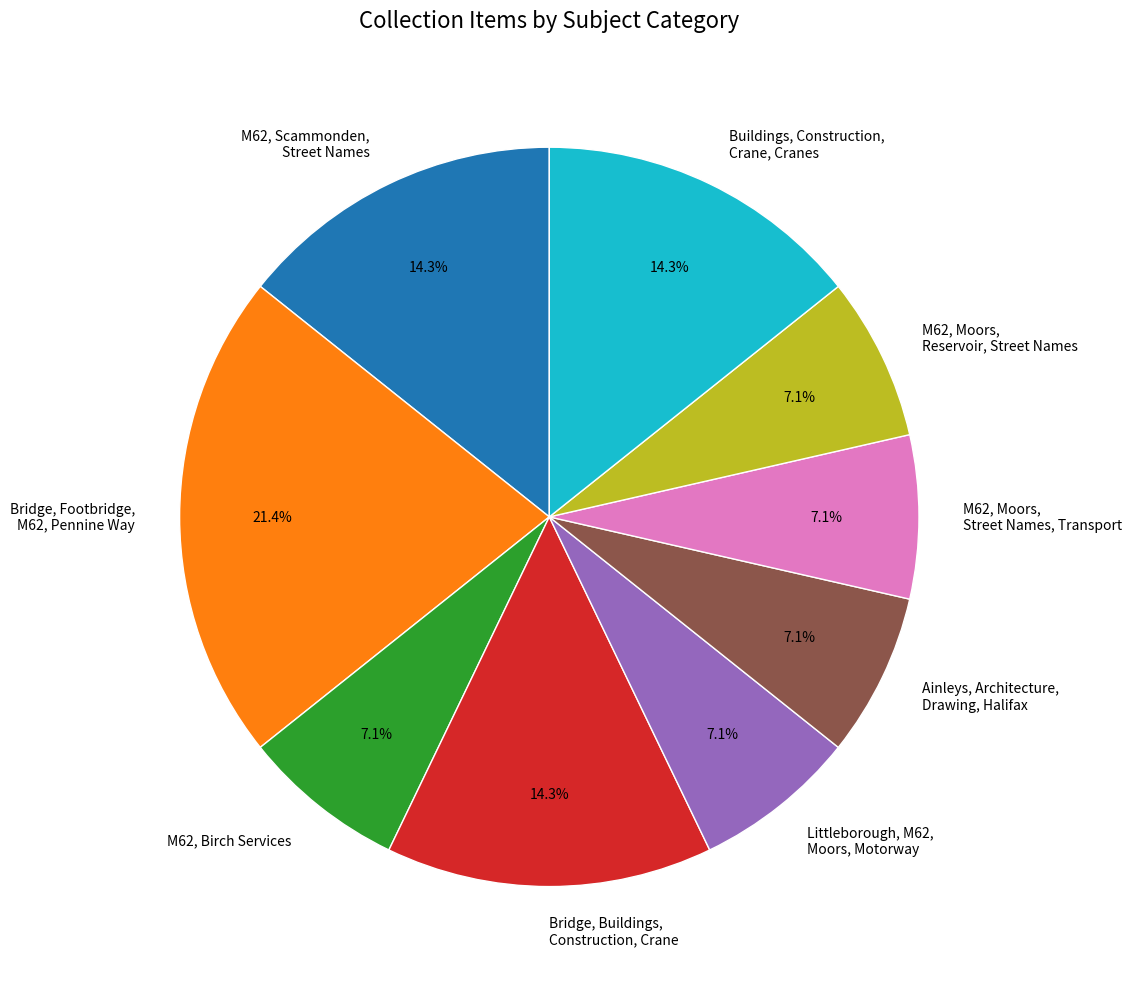

Is there a majority slice in this chart?

No